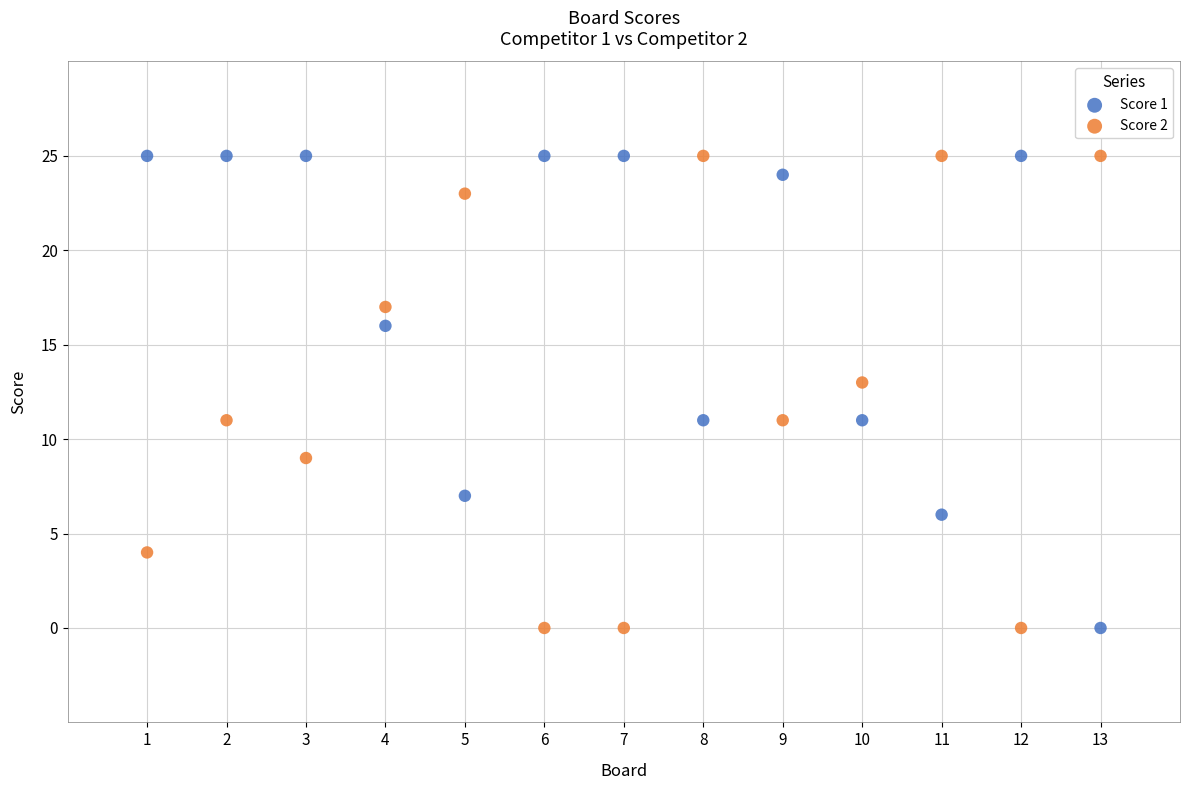

What is the X range (max minus min) for the scatter plot?

12